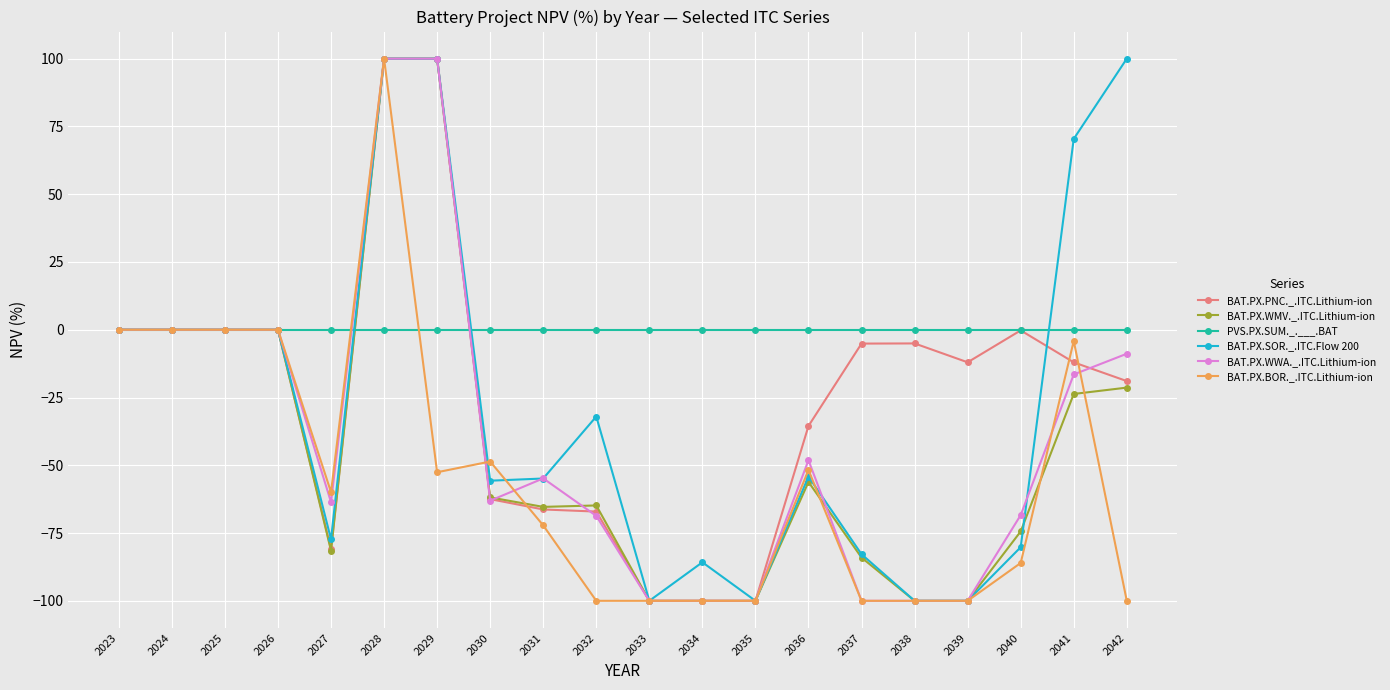

What is the average value of the BAT.PX.PNC._.ITC.Lithium-ion series?

-23.3